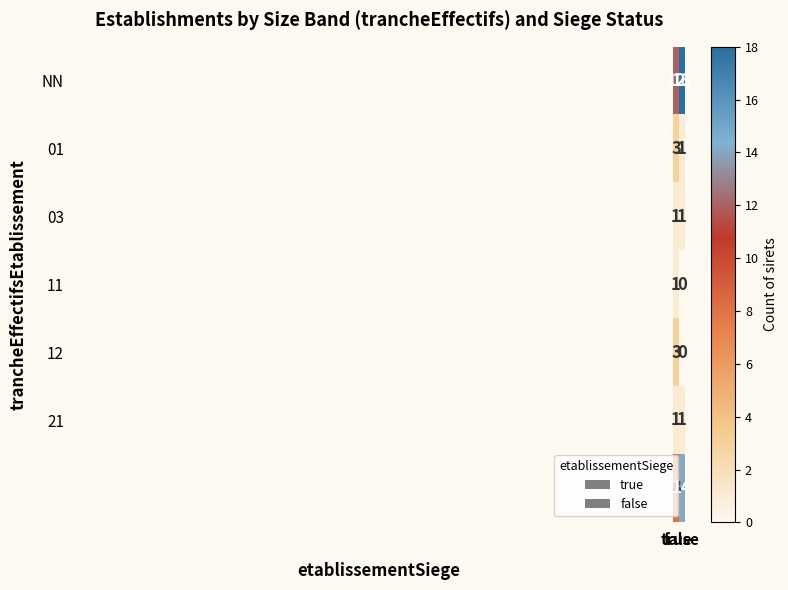

How many categories are shown in the chart?

2